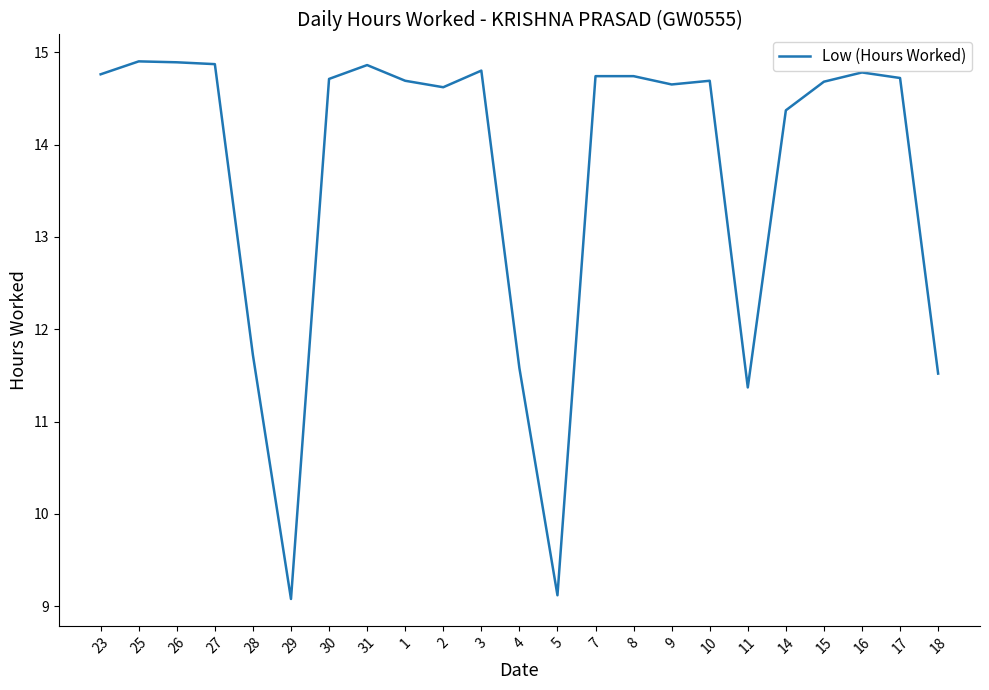

At which label does the data first exceed 14?

23